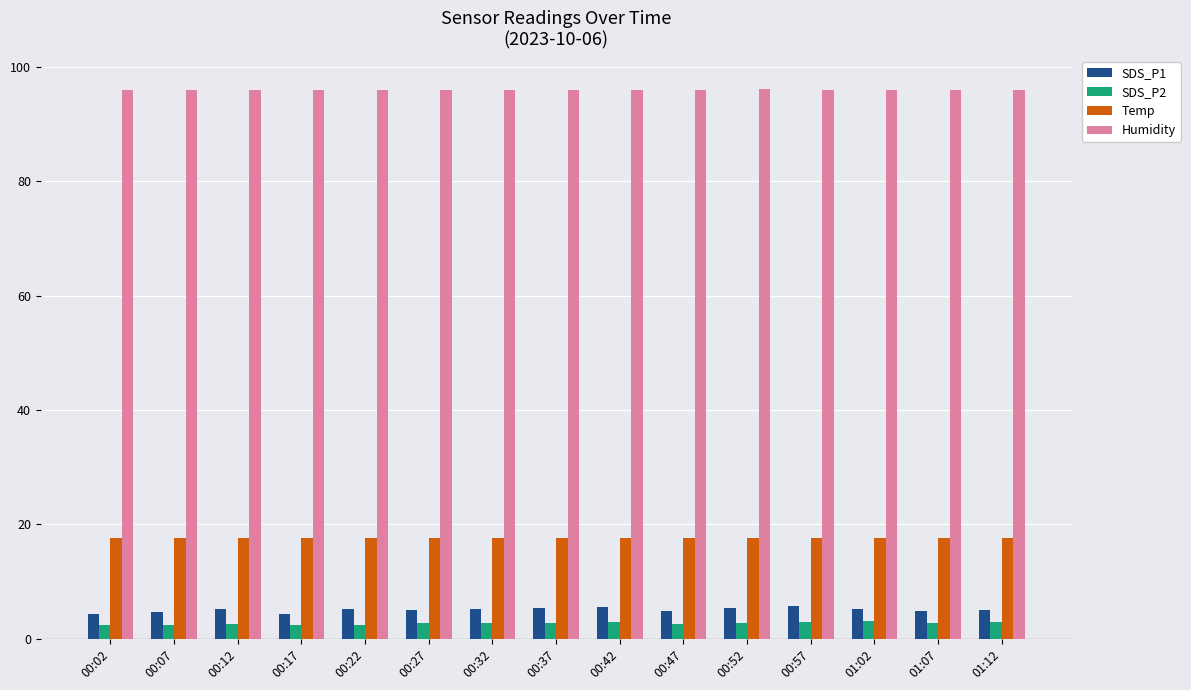

Count the number of data series in this chart.

4